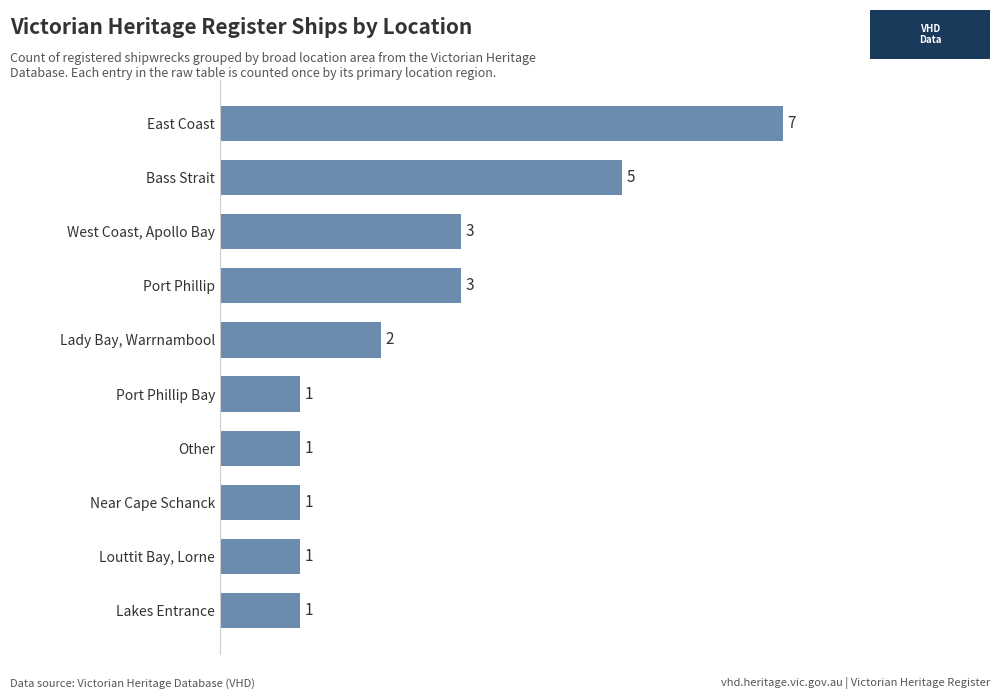

What is the smallest value displayed?

1